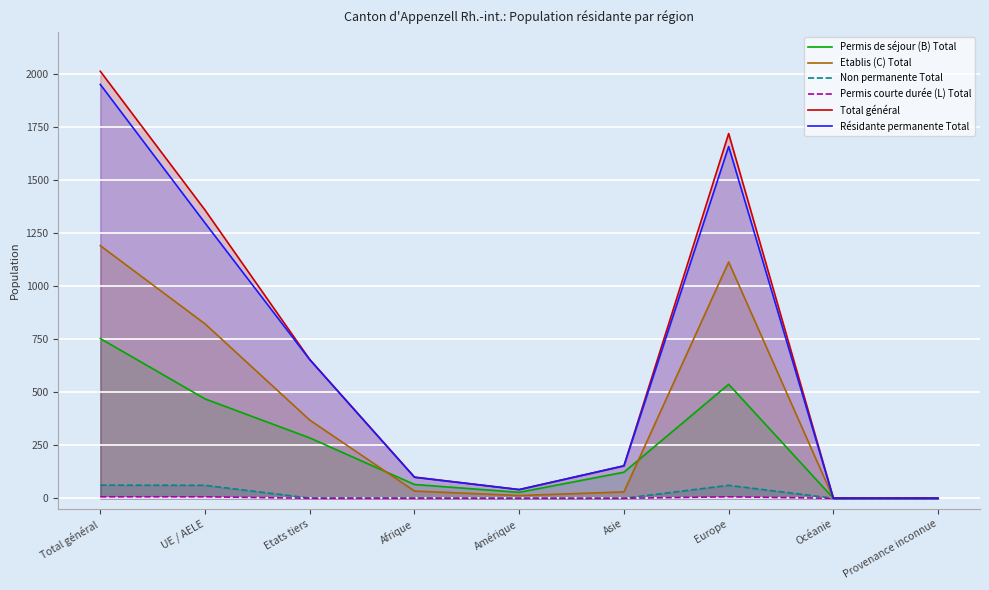

True or false: Résidante permanente Total and Permis de séjour (B) Total cross at least once.

False